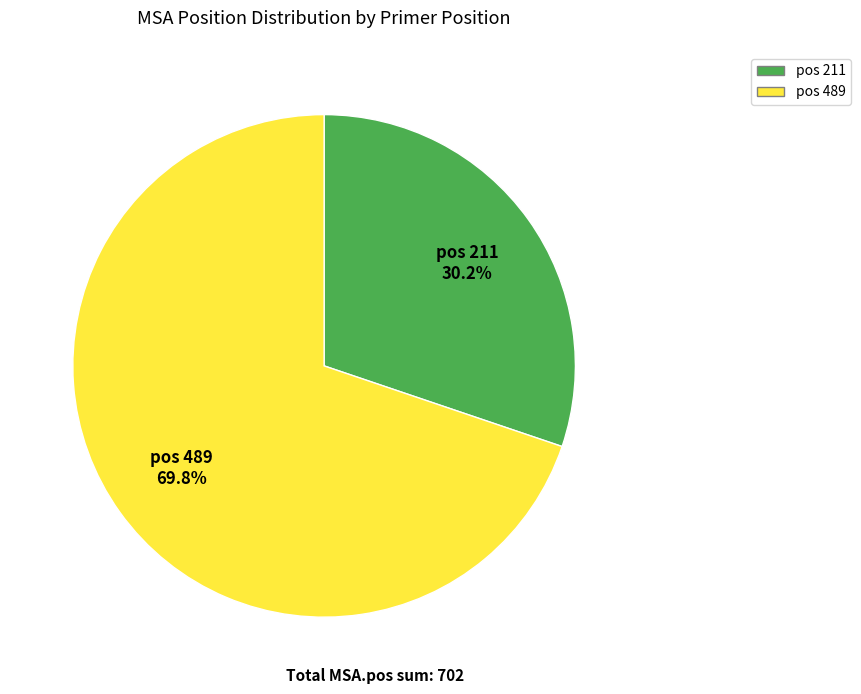

Is there any slice that represents more than half of the pie?

Yes